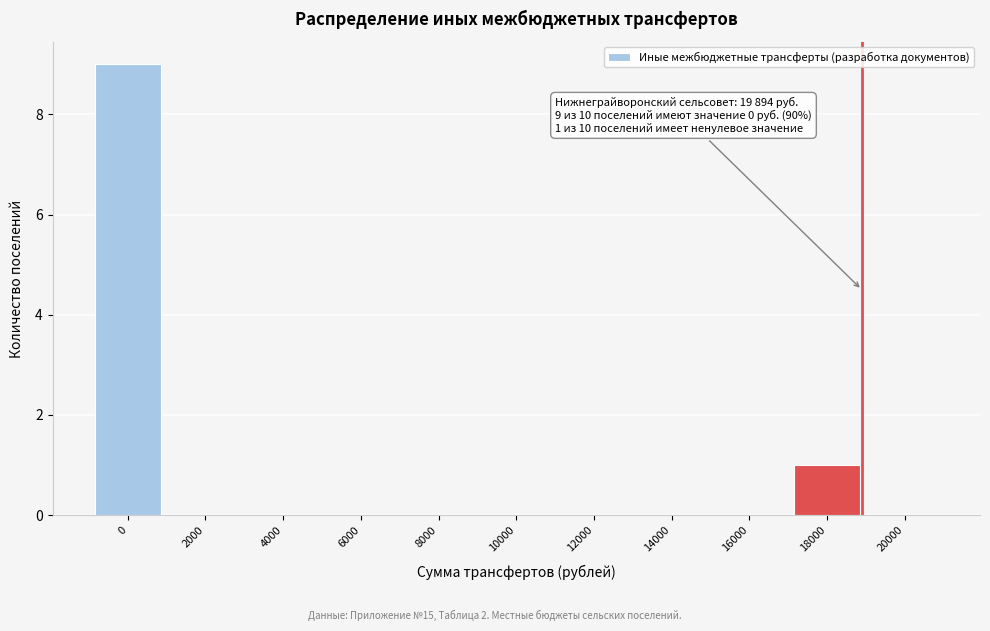

Reading left to right, what are all the values shown in this chart?

0=9	2000=0	4000=0	6000=0	8000=0	10000=0	12000=0	14000=0	16000=0	18000=1	20000=0